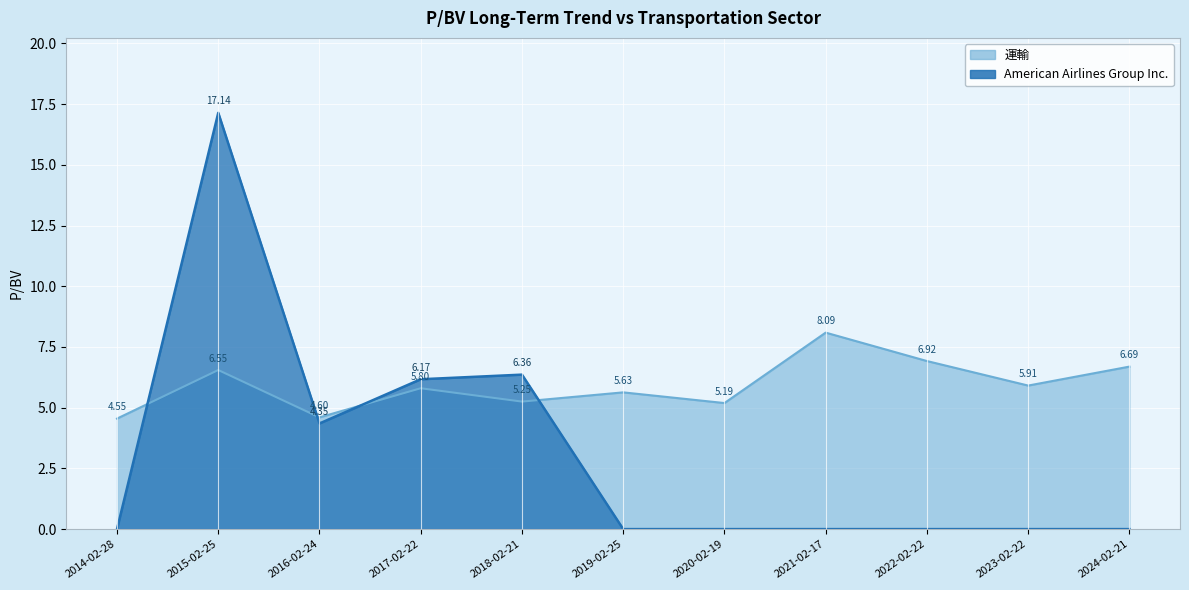

How many values in the American Airlines Group Inc. series exceed 0?

4